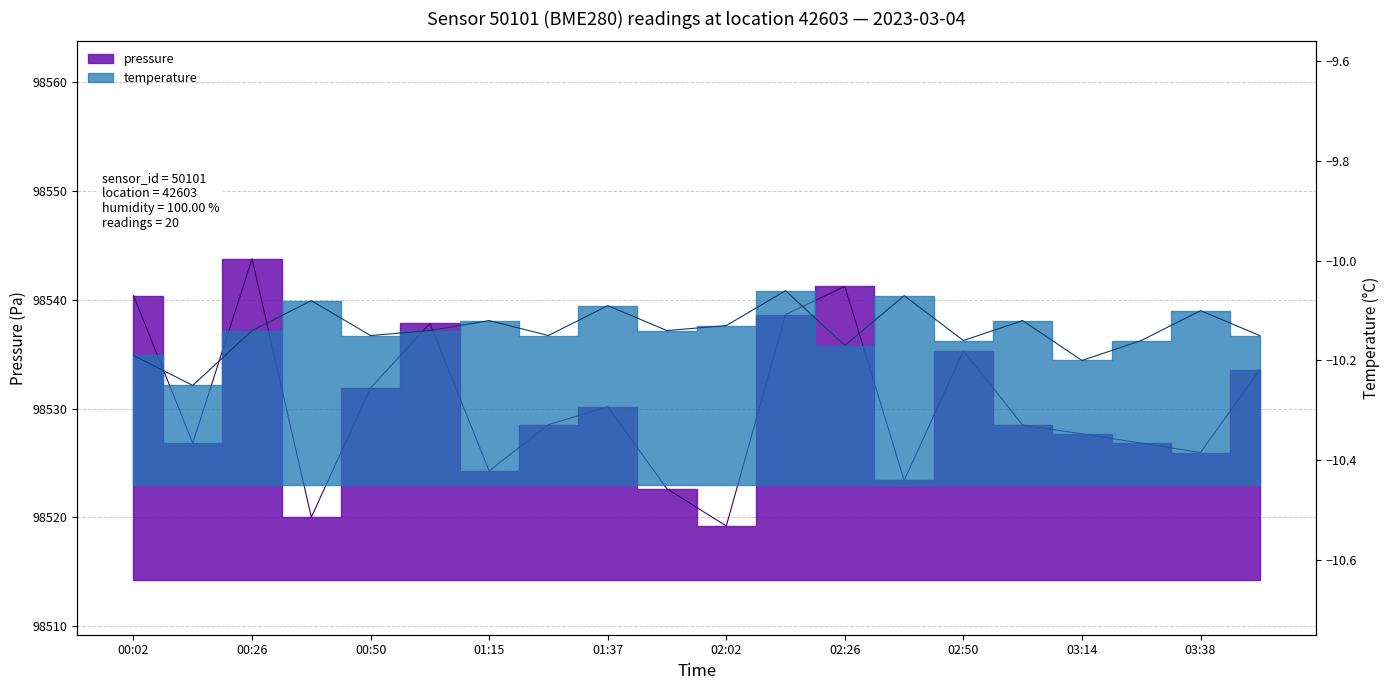

What are all the series names shown in the legend?

pressure, temperature